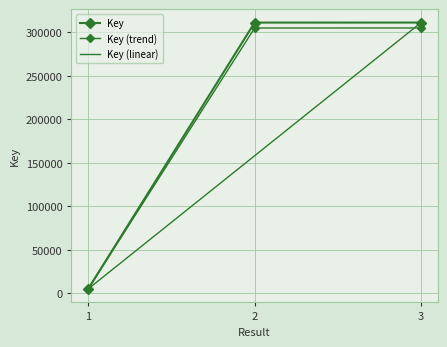

Is it true that Key (trend) equals 4959.8 at 1?

True